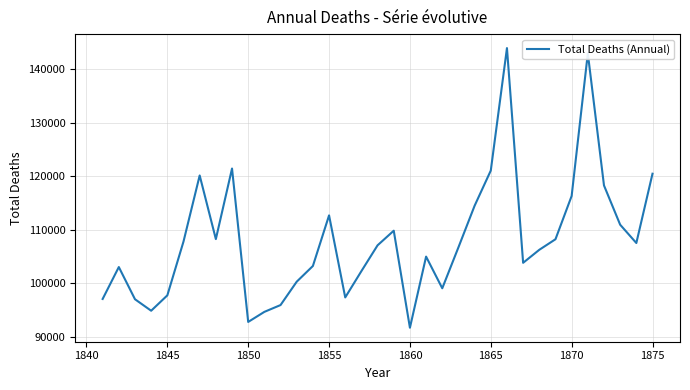

What is the sum of all values?

3781372